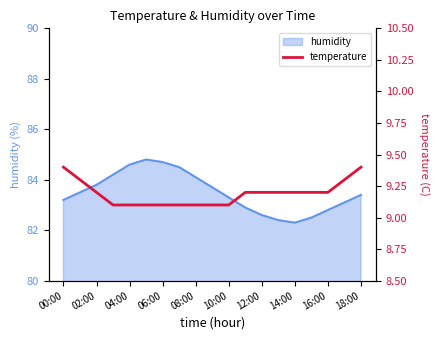

Is it true that the value at 13 is 12.5?

False